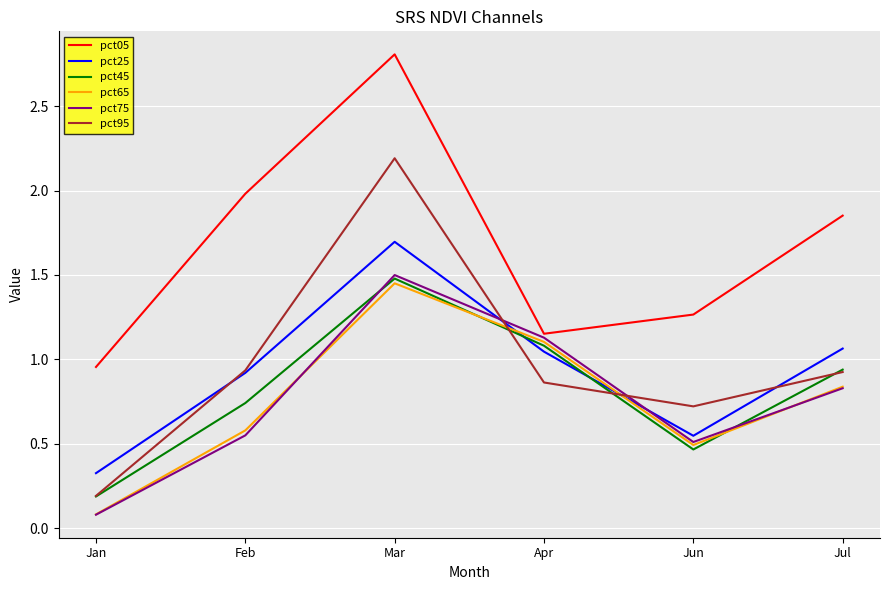

How many lines are shown in the chart?

6